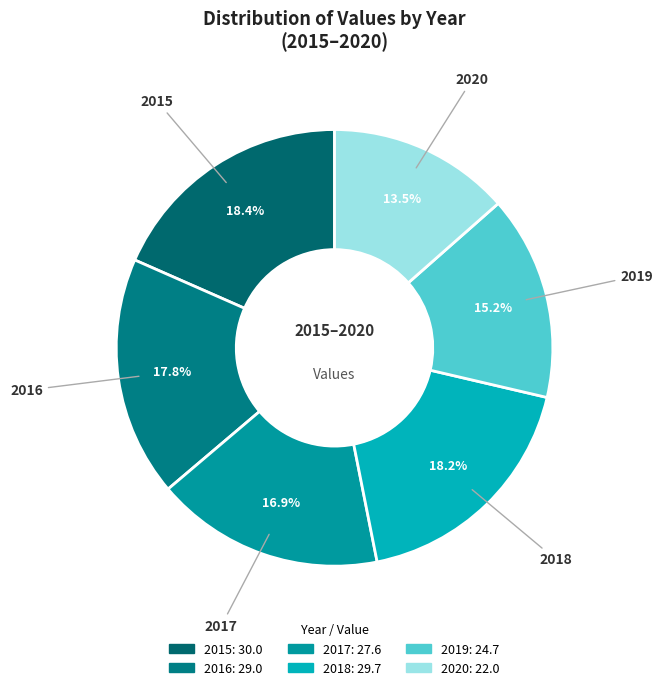

True or false: 2015 accounts for 18% of the total.

True